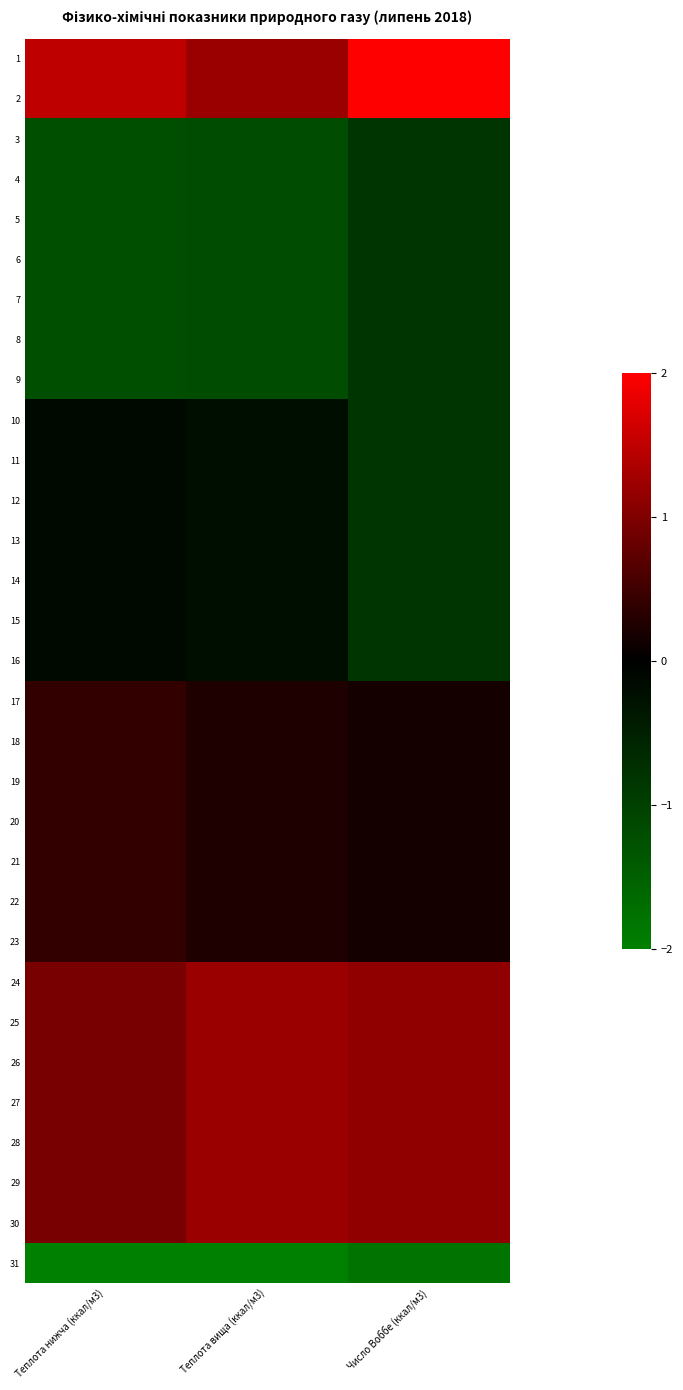

Between Теплота нижча (ккал/м3) and Теплота вища (ккал/м3), which is larger?

Теплота нижча (ккал/м3)